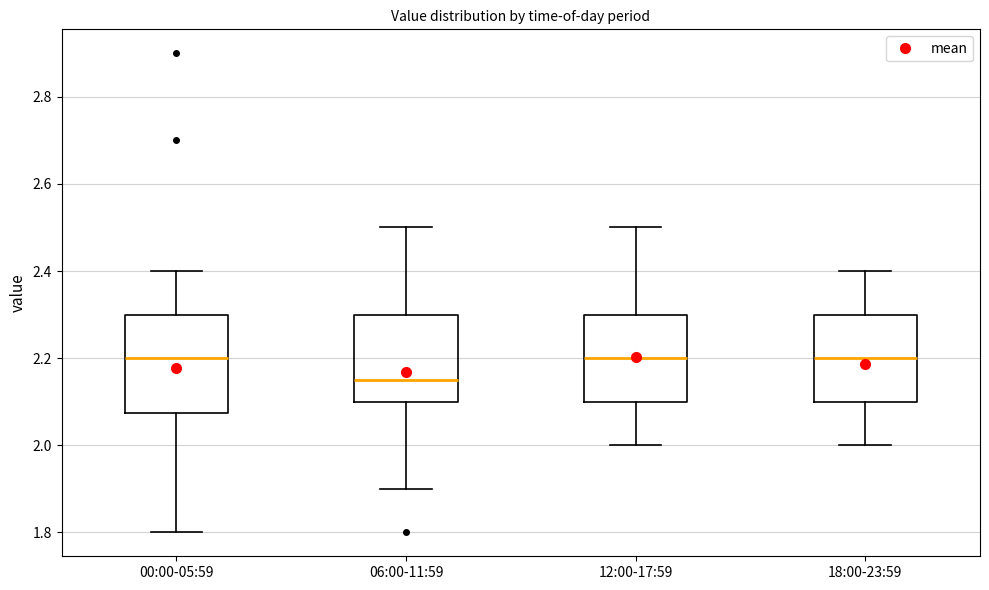

Reading left to right, read every box against the y-axis: the position of its median line, the range the box covers, and the ends of its whiskers. The values are not printed on the chart, so give them approximately, as read against the axis.

00:00-05:59: median 2.20, box 2.08 to 2.30, whiskers 1.80 to 2.40
06:00-11:59: median 2.16, box 2.10 to 2.30, whiskers 1.90 to 2.50
12:00-17:59: median 2.20, box 2.10 to 2.30, whiskers 2.00 to 2.50
18:00-23:59: median 2.20, box 2.10 to 2.30, whiskers 2.00 to 2.40